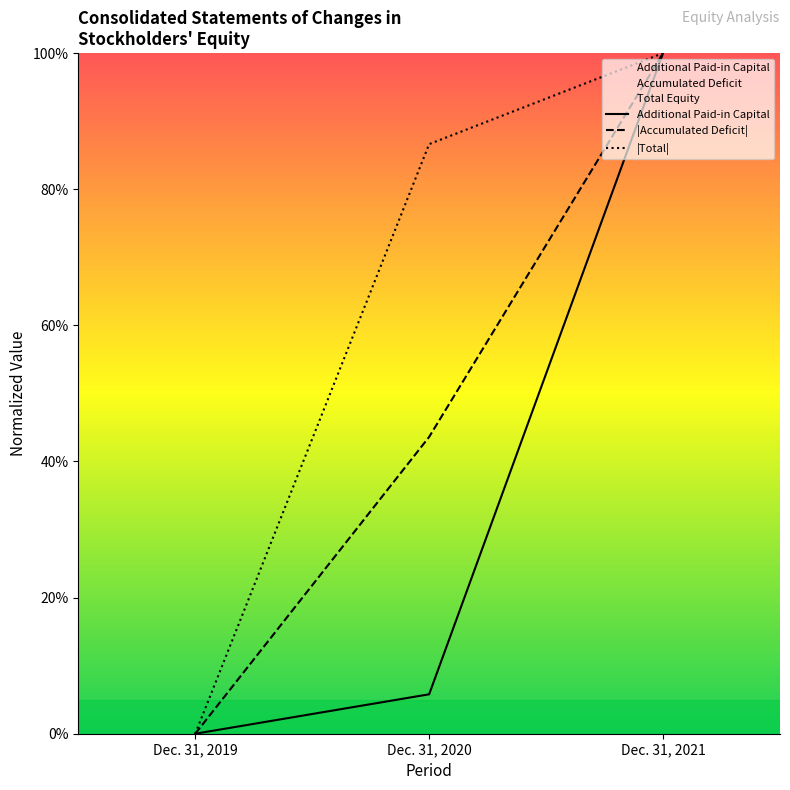

At which category is the sum across all series the highest?

Dec. 31, 2021